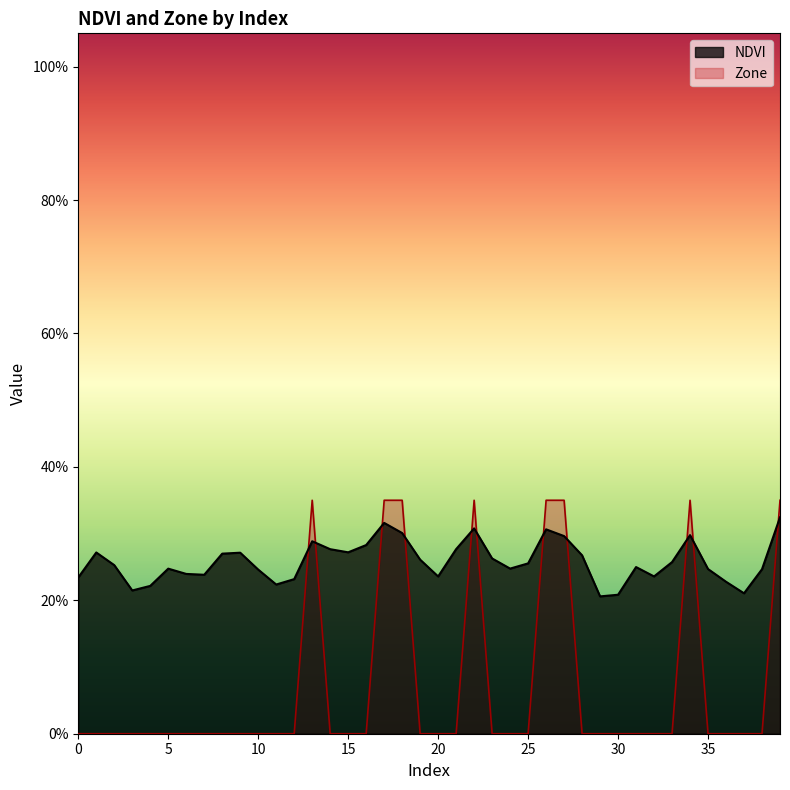

Between 0 and 30, which series saw the biggest shift?

NDVI